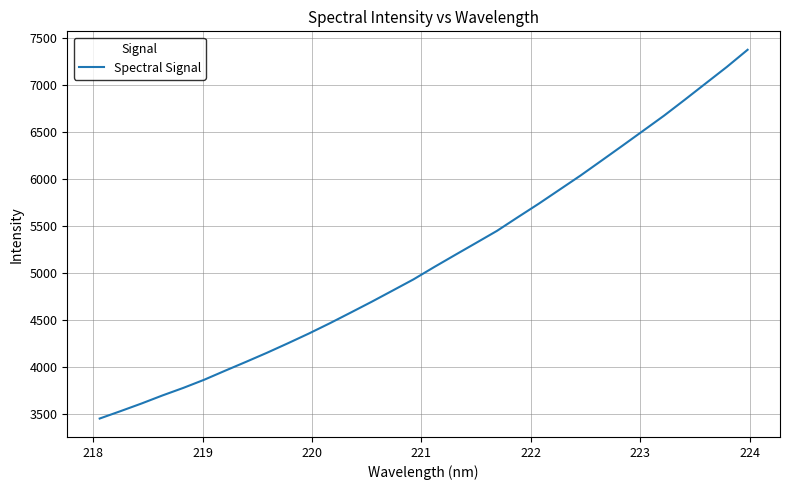

What is the greatest value displayed?

7374.7